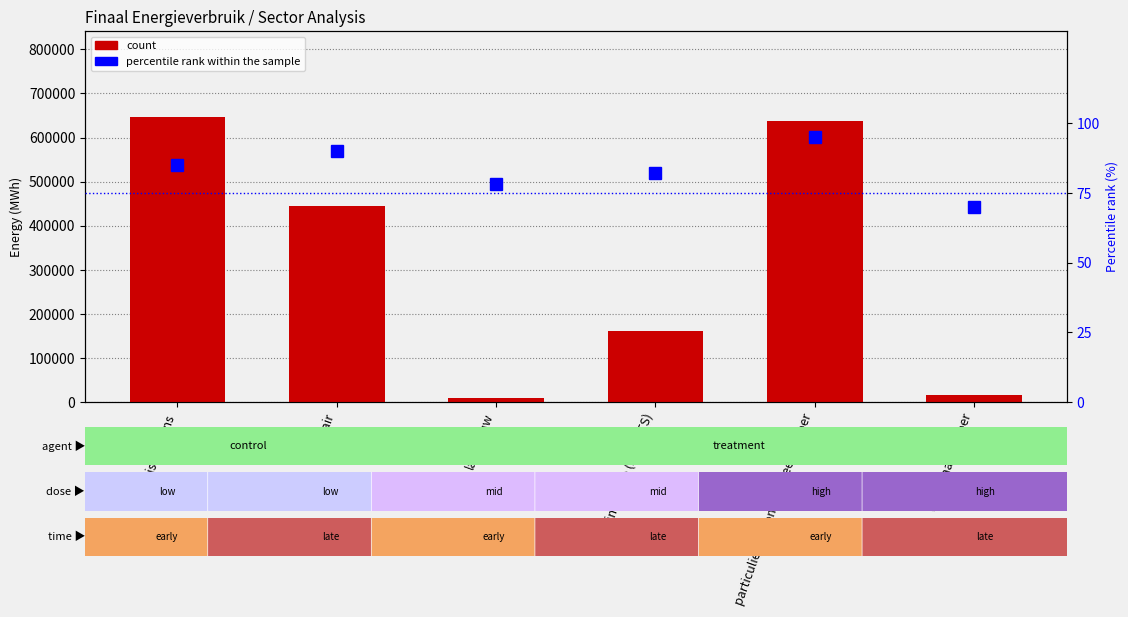

Reading left to right, extract all data points from this chart.

count: 647241.5	445355.2	8320.5	160632.0	637929.6	16531.4
percentile rank within the sample: 85.0	90.0	78.0	82.0	95.0	70.0